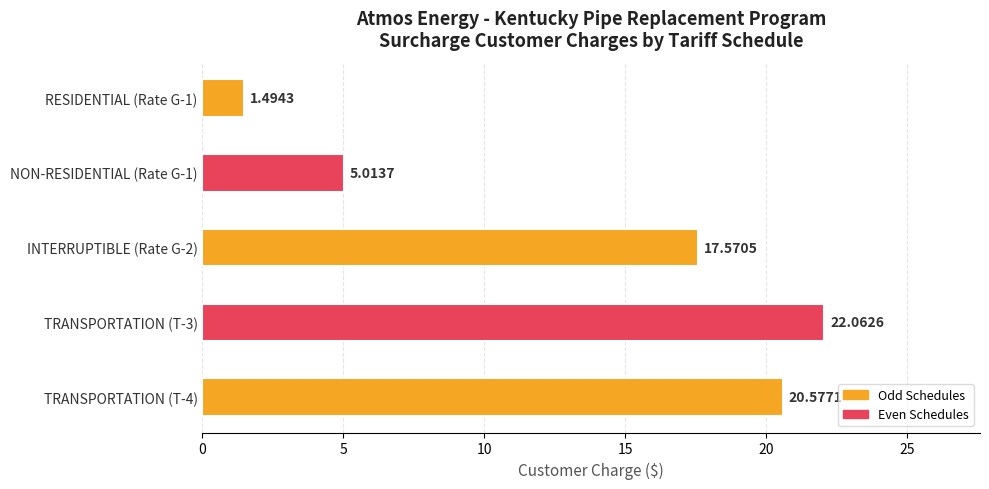

What is the sum of the values at INTERRUPTIBLE (Rate G-2) and TRANSPORTATION (T-3)?

39.6